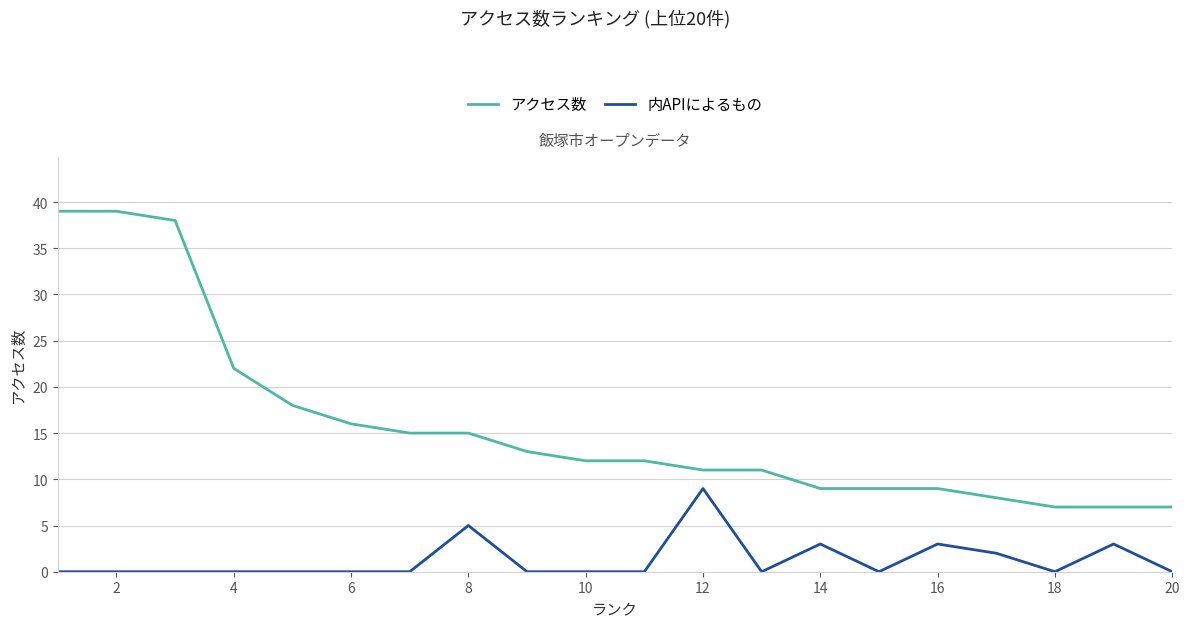

What is the difference between the maximum and minimum values in the 内APIによるもの series?

9